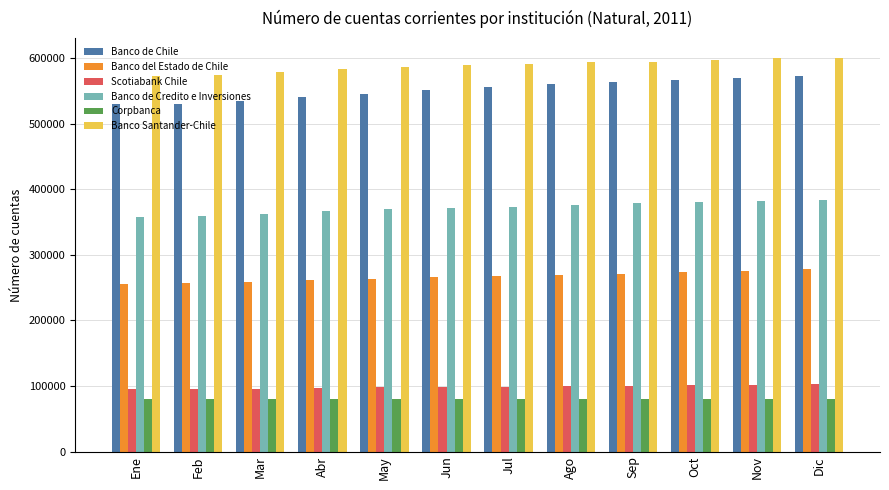

What is the maximum value for Banco del Estado de Chile?

278320